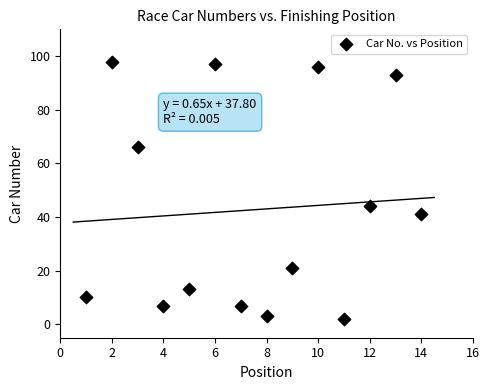

What Y value in the scatter plot is closest to 50?

44